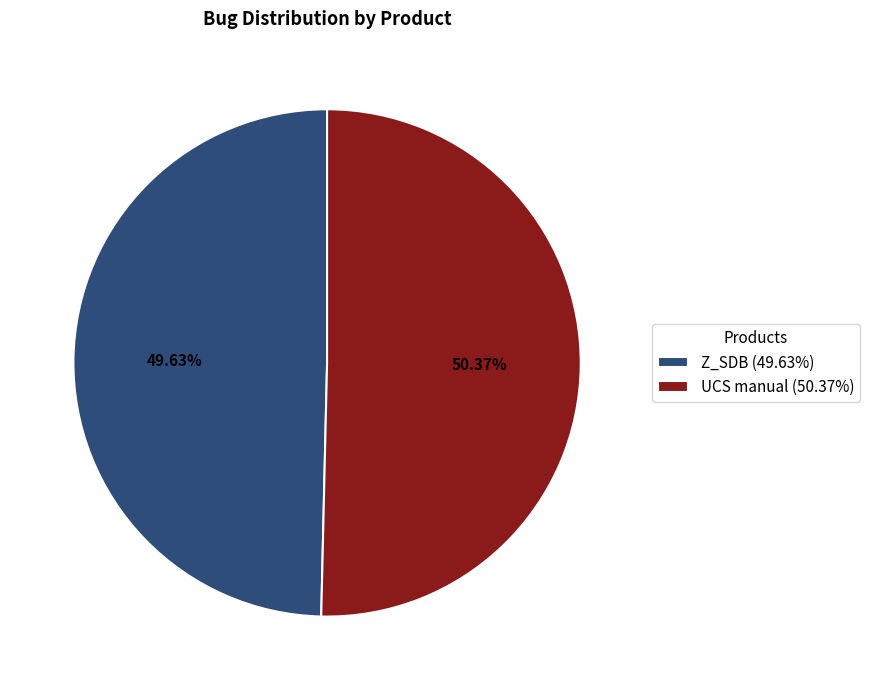

To the nearest percent, what is the difference between the largest and smallest slice percentages?

1%